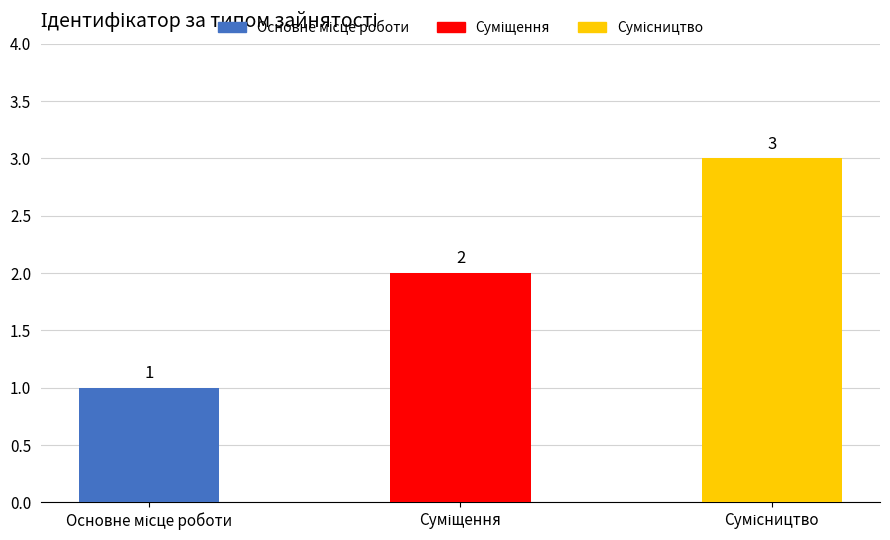

What is the greatest value displayed?

3